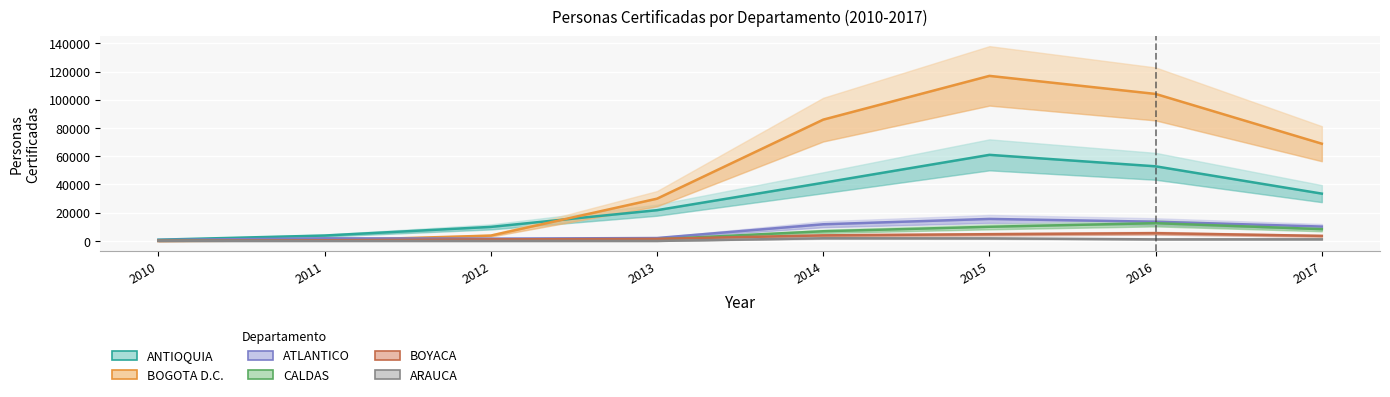

True or false: CALDAS and ANTIOQUIA cross at least once.

False